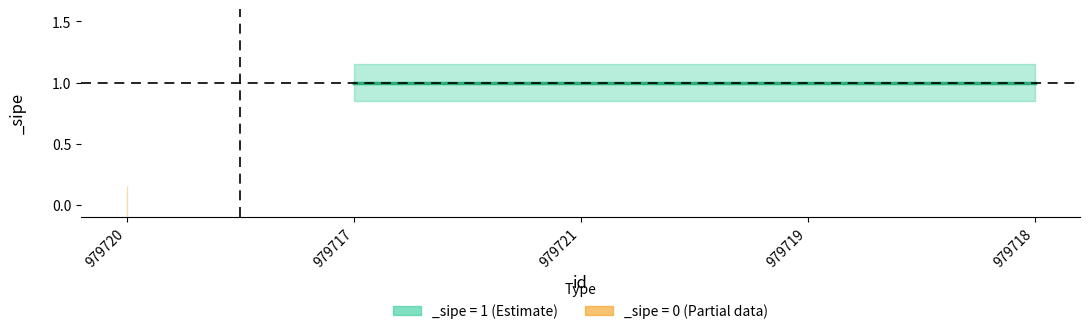

Is it true that _sipe_mid equals 1.0 at 979717?

True